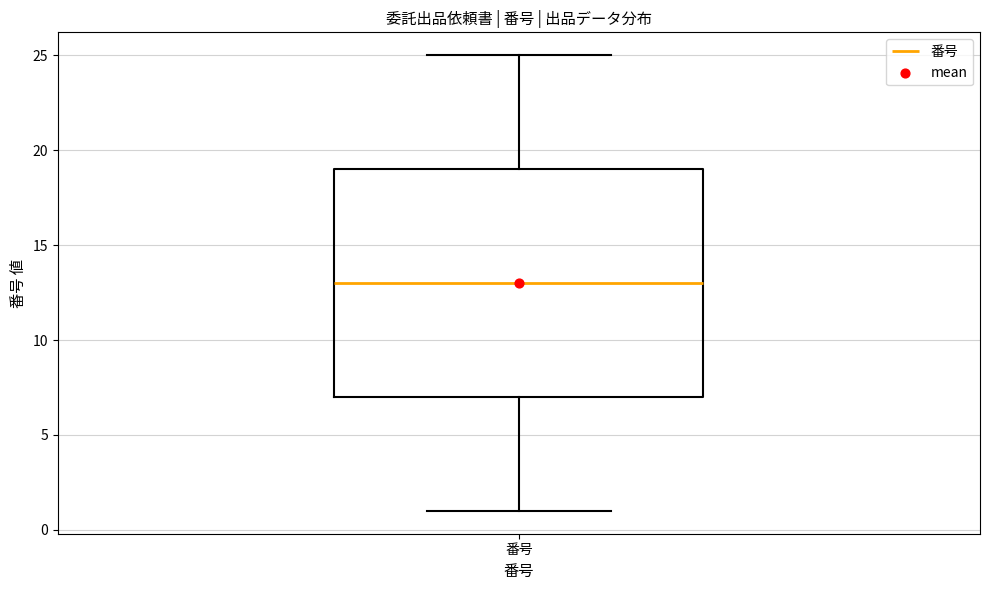

Read this box plot against the y-axis: the position of the median line, the range covered by the box, and the ends of both whiskers. The values are not printed on the chart, so give them approximately, as read against the axis.

median 13, box 7 to 19, whiskers 1 to 25